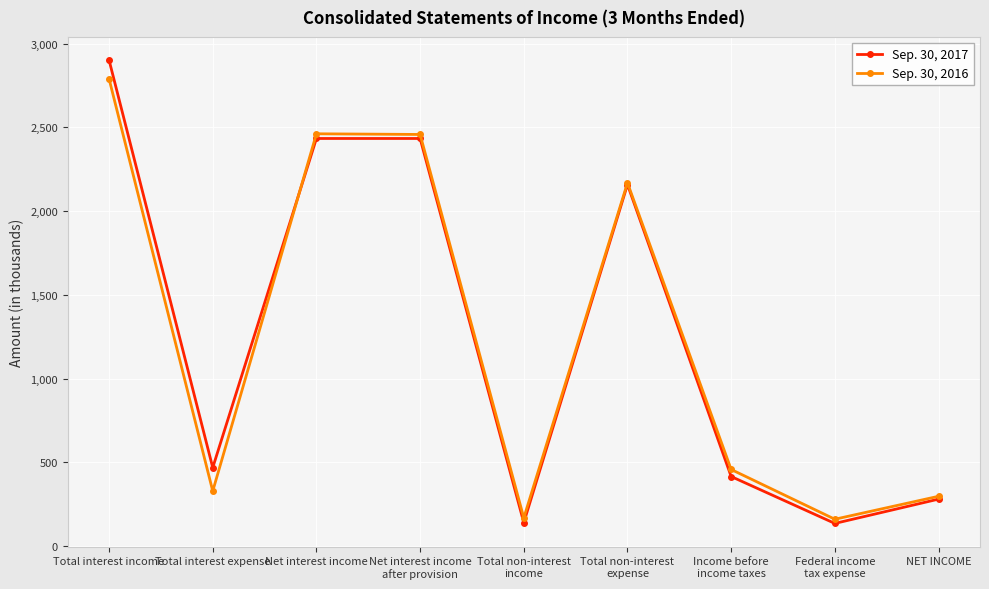

Between which two adjacent categories do Sep. 30, 2017 and Sep. 30, 2016 first intersect?

Total interest expense and Net interest income